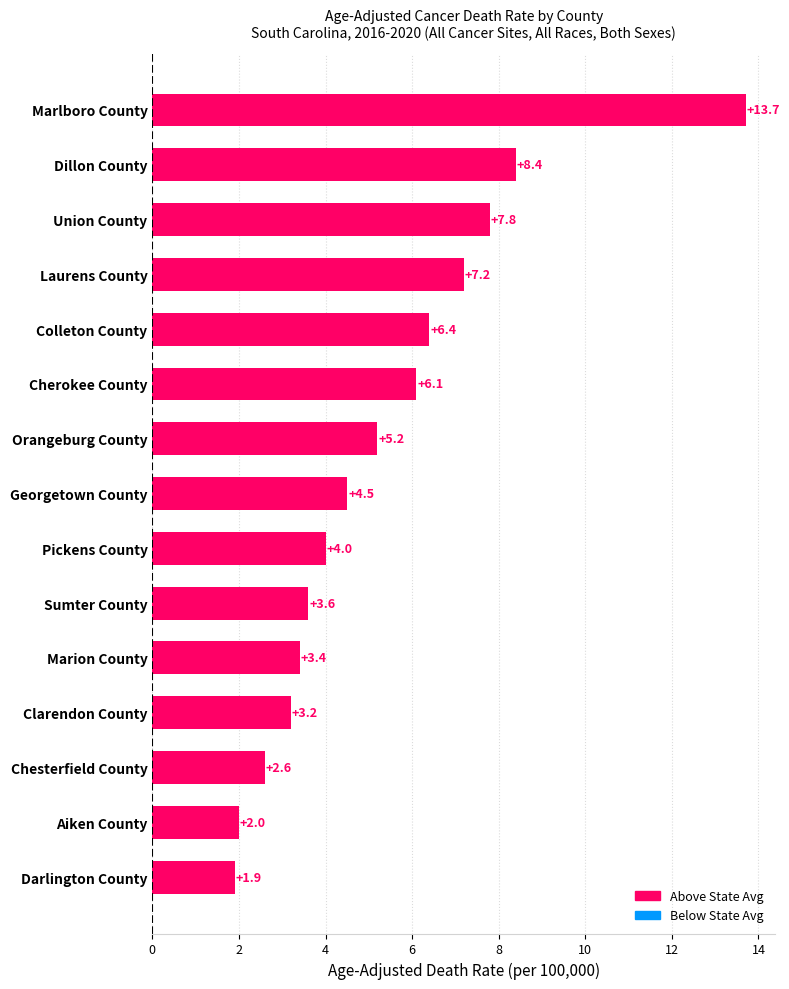

The chart shows a value of 6.3 at Georgetown County. True or false?

False